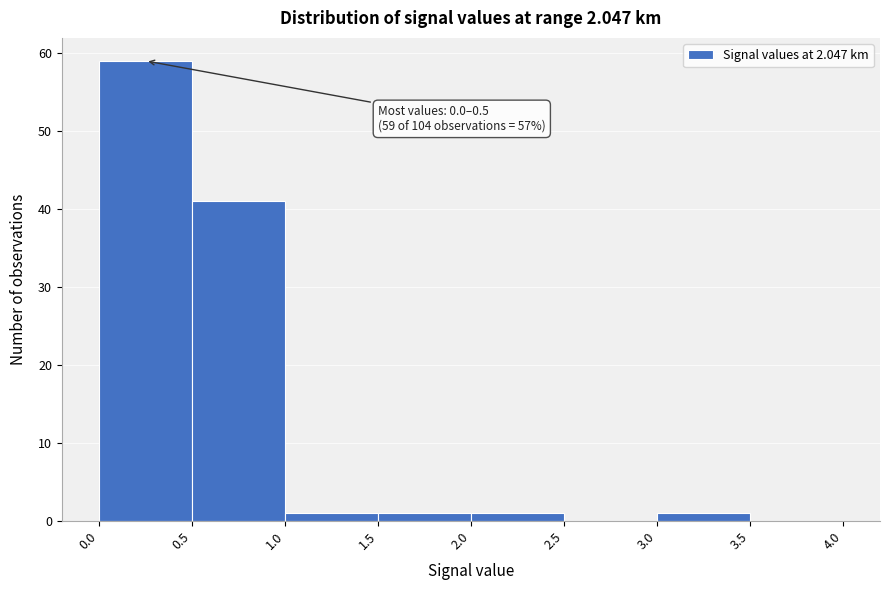

Over which range of the x-axis is the bar tallest?

0.0 to 0.5